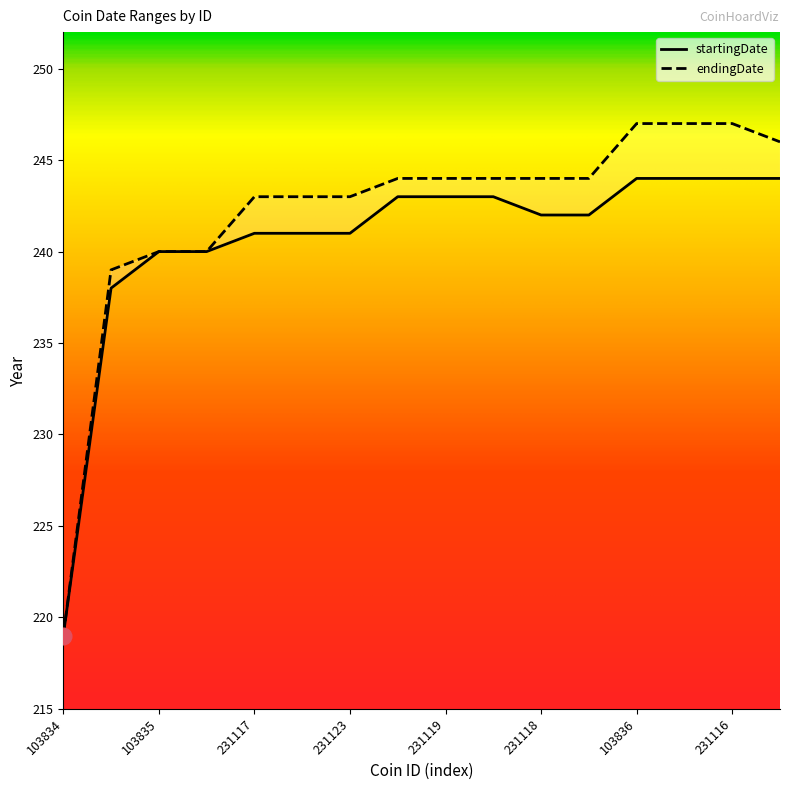

Which series has the widest spread of values?

endingDate